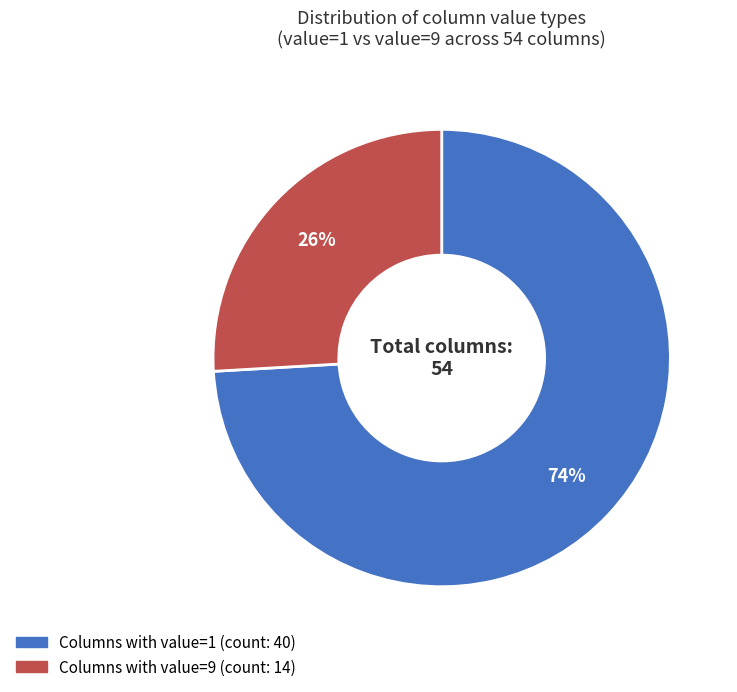

To the nearest percent, what is the average slice percentage?

50%